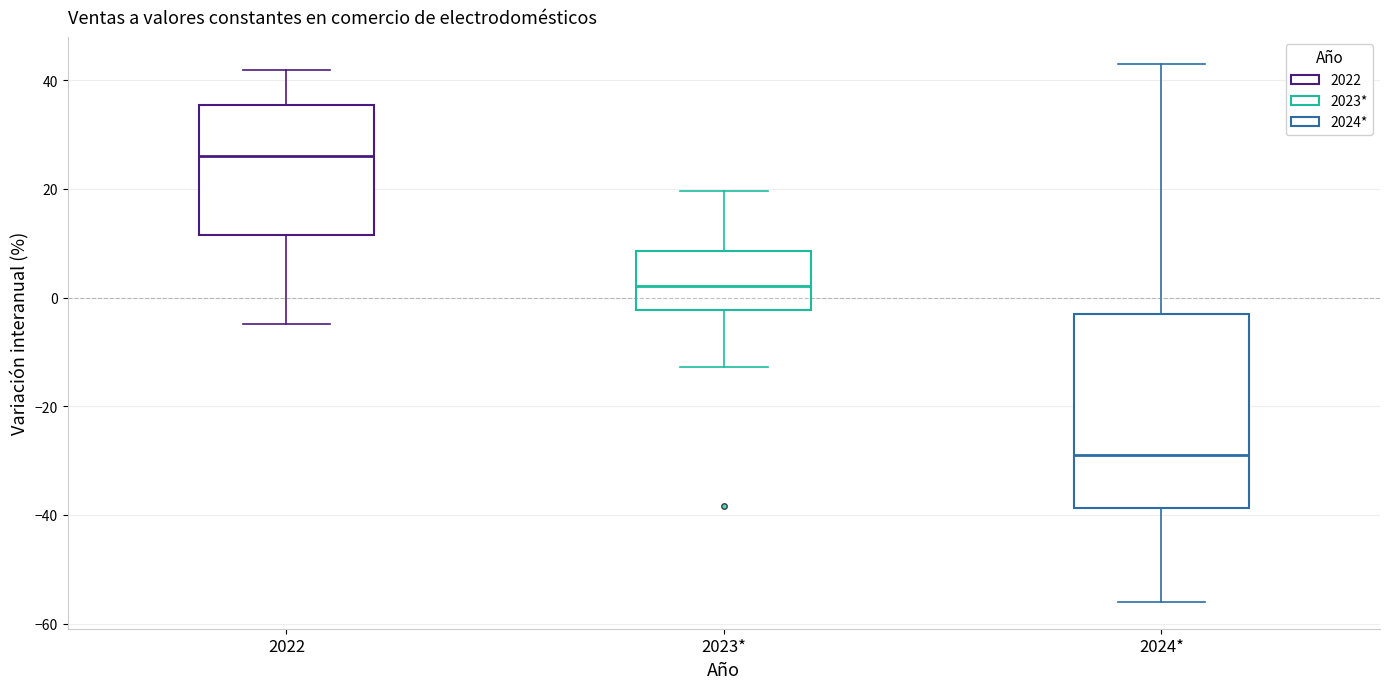

Where is the lower edge of the box for 2023* on the y-axis? The values are not printed on the chart, so give them approximately, as read against the axis.

-2